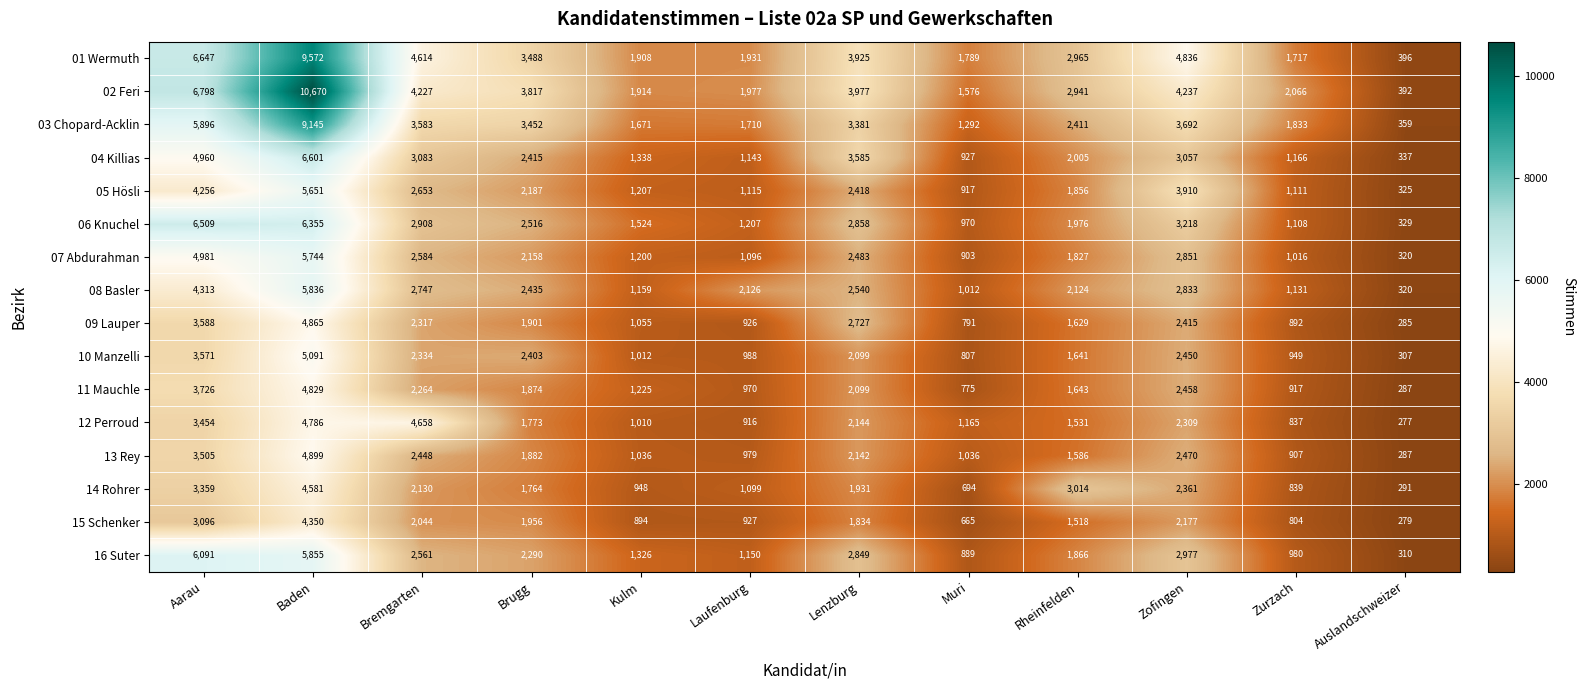

What is the difference between the 13 Rey values at Zurzach and Zofingen?

1563